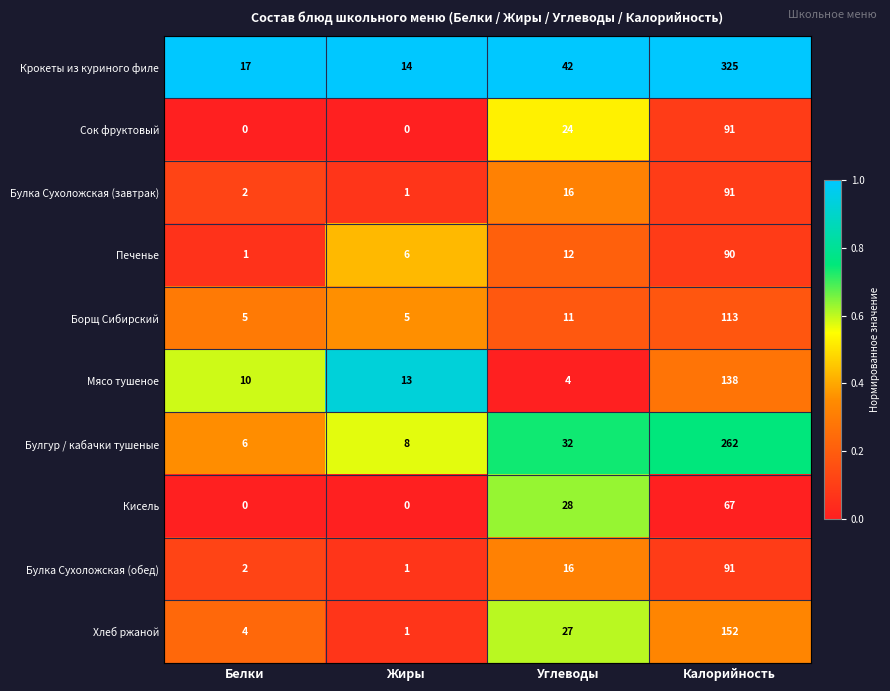

At which label is Хлеб ржаной closest to 76?

Углеводы